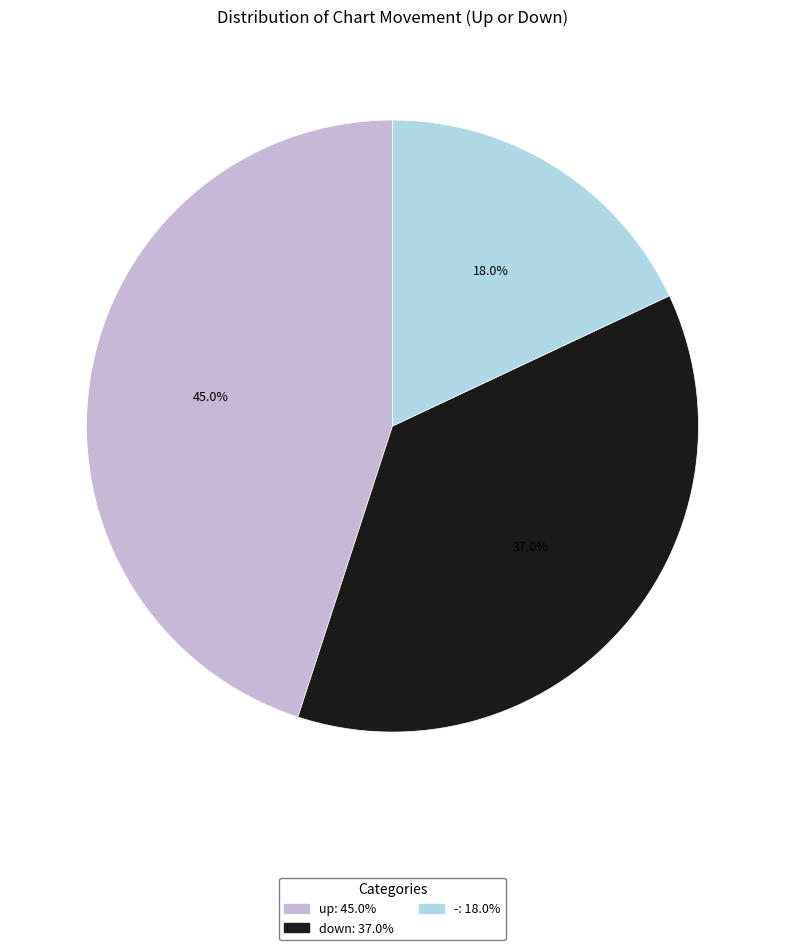

To the nearest percent, what is the difference between the - and up slice percentages?

27%